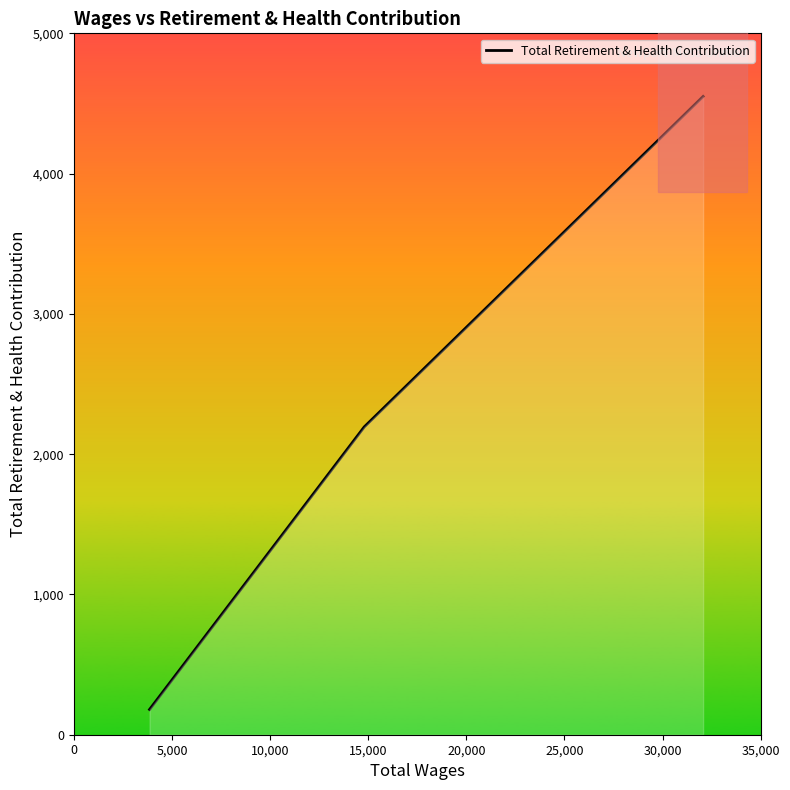

What is the maximum value shown in the chart?

4550